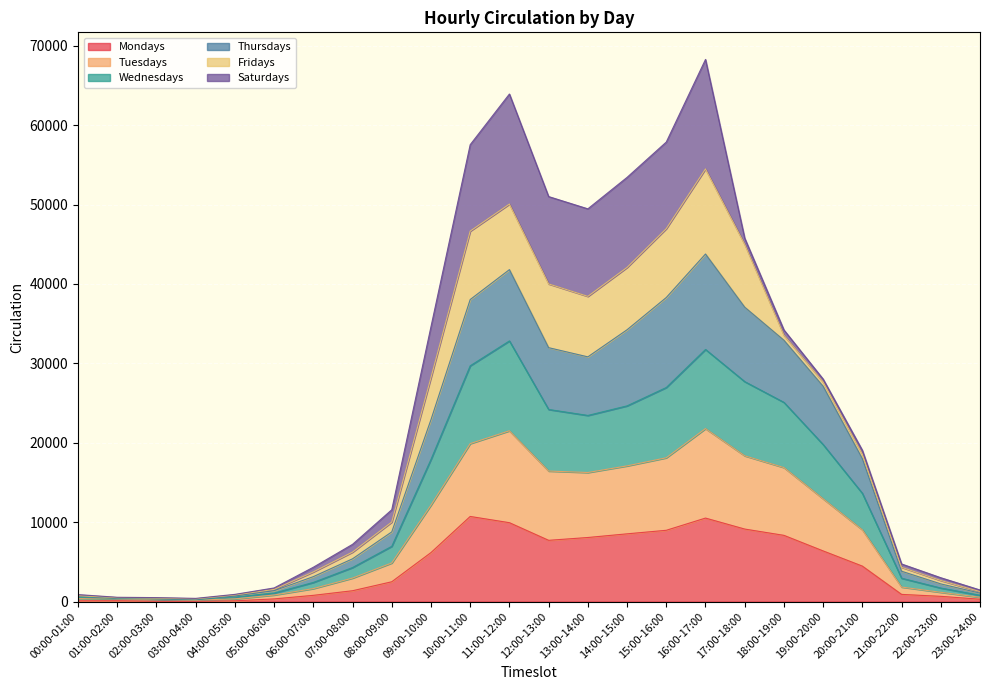

What is the maximum value for Mondays?

10721